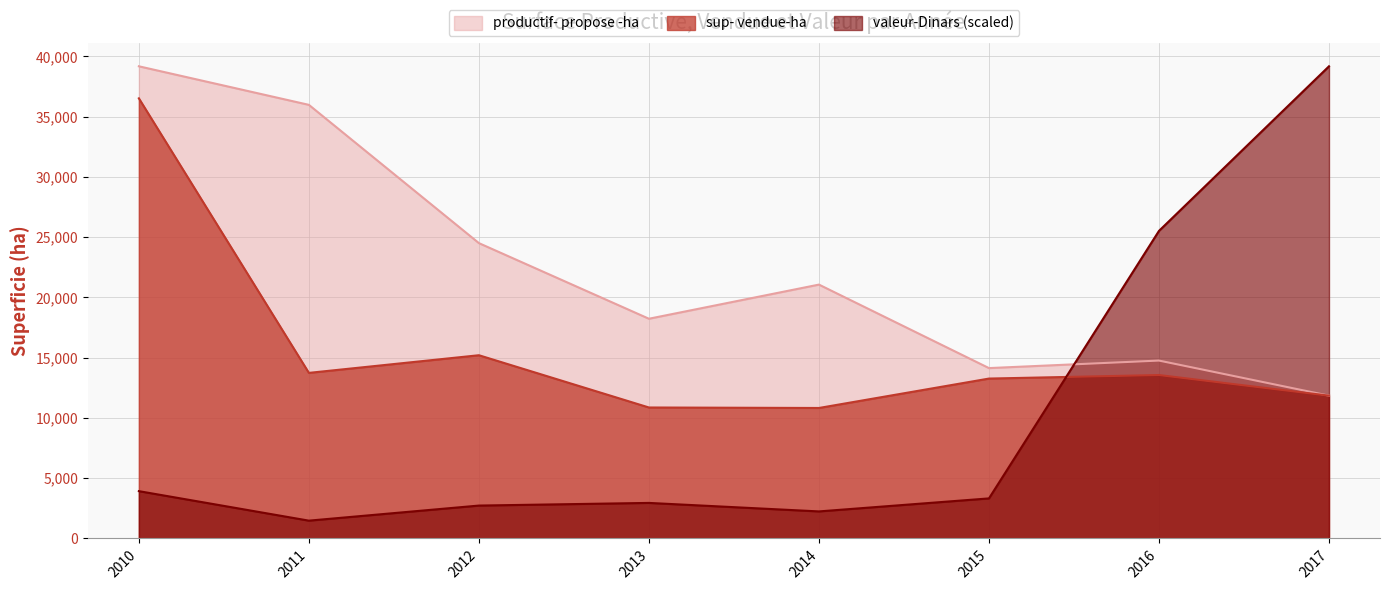

What is the sum of all productif- propose -ha values?

179661.0